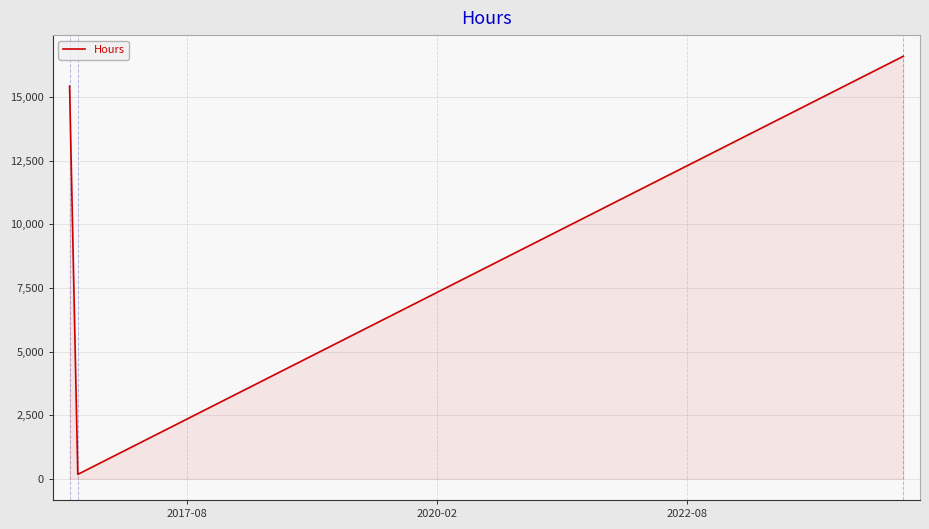

What is the maximum value shown in the chart?

16600